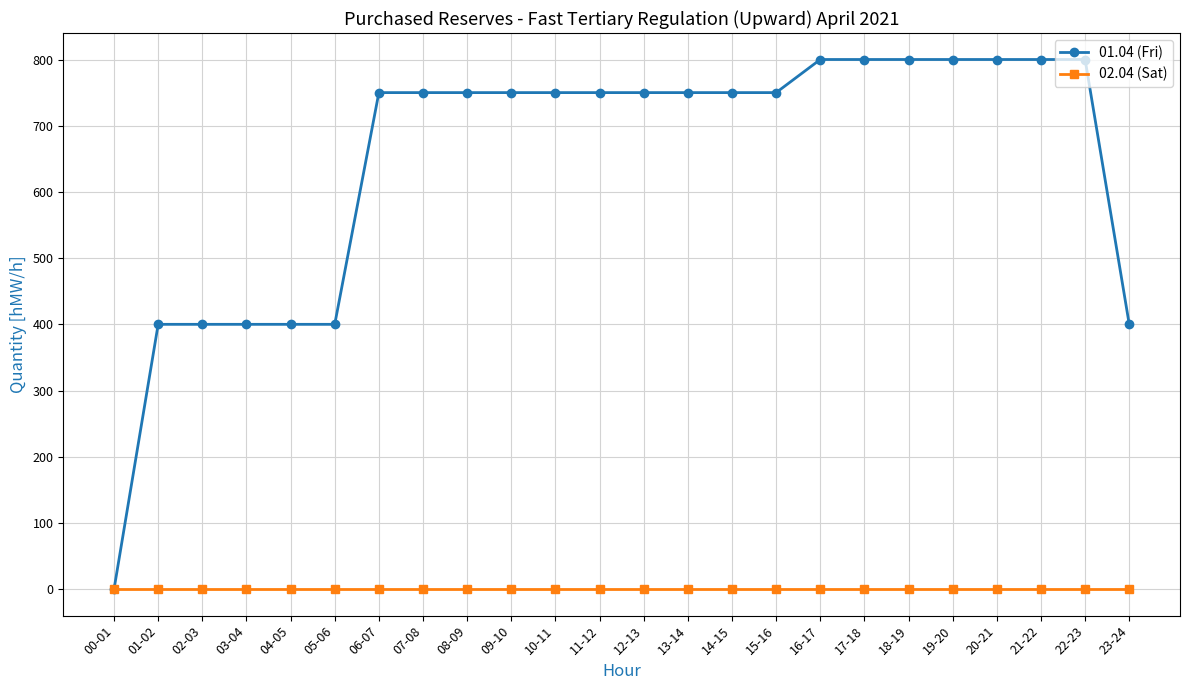

Reading left to right, what are all the values shown in this chart?

01.04 (Fri): 0	400	400	400	400	400	750	750	750	750	750	750	750	750	750	750	800	800	800	800	800	800	800	400
02.04 (Sat): 0	0	0	0	0	0	0	0	0	0	0	0	0	0	0	0	0	0	0	0	0	0	0	0